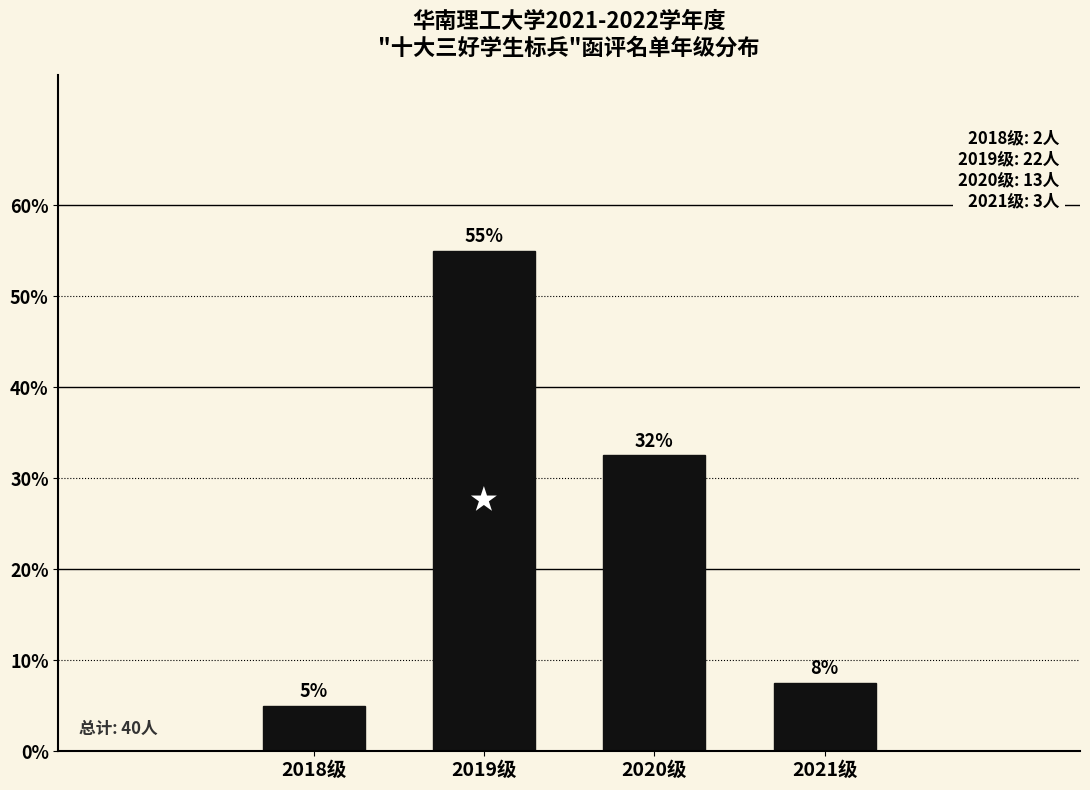

List the labels in order of value, largest first.

2019级, 2020级, 2021级, 2018级